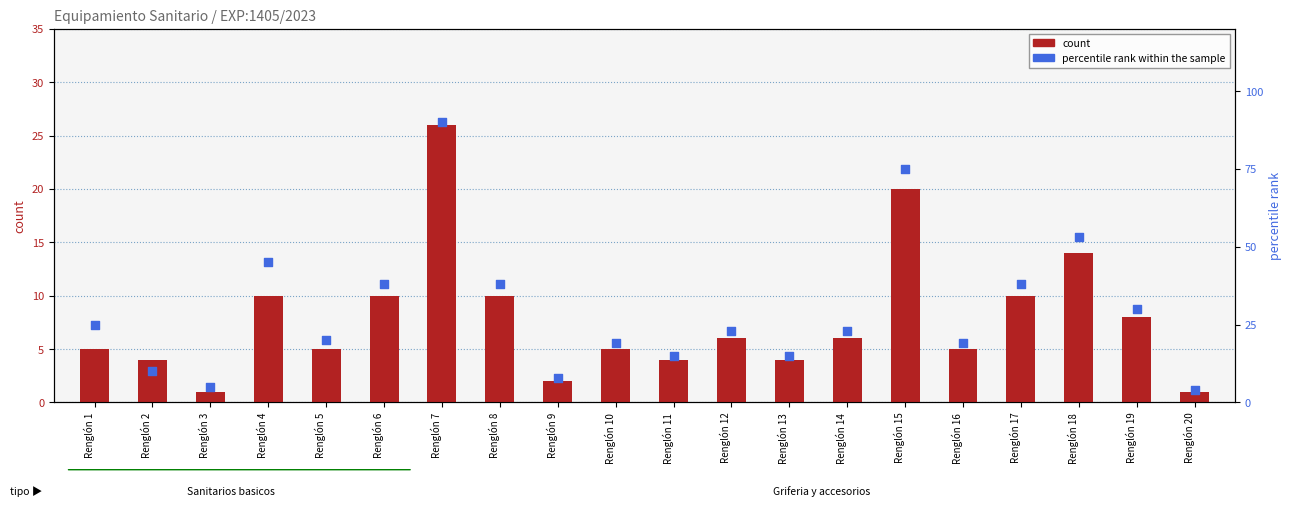

Which series has the largest total across all categories?

percentile rank within the sample